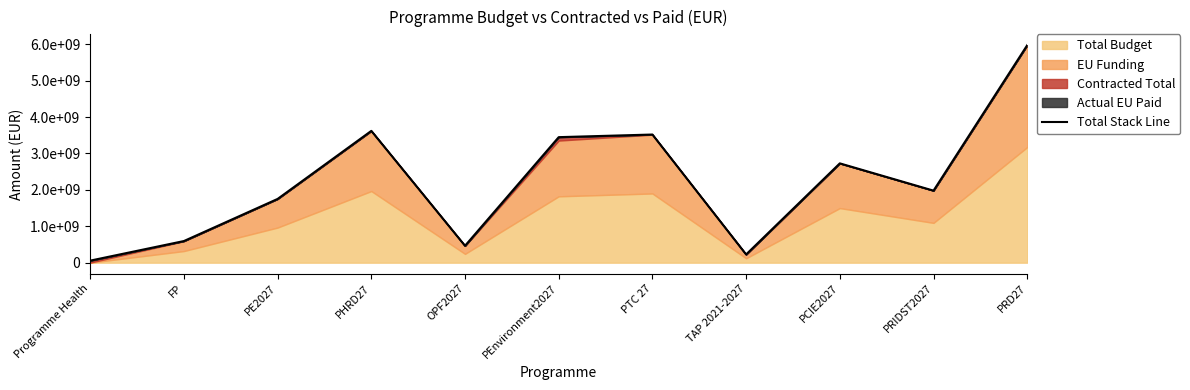

Reading right to left, list all the values displayed in this chart.

PRD27=5974886535.5	PRIDST2027=1979446953.2	PCIE2027=2728781304.5	TAP 2021-2027=226152225.8	PTC 27=3520993136.9	PEnvironment2027=3448795926.0	OPF2027=464840677.1	PHRD27=3621279472.7	PE2027=1751714788.0	FP=594685132.9	Programme Health=56477336.8